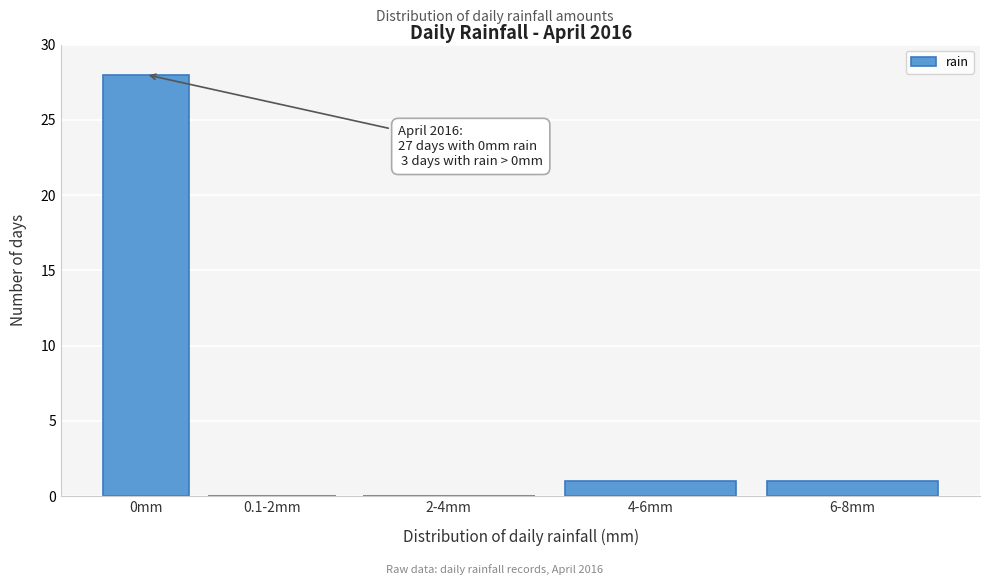

Reading left to right, list all the values displayed in this chart.

0mm=28	0.1-2mm=0	2-4mm=0	4-6mm=1	6-8mm=1